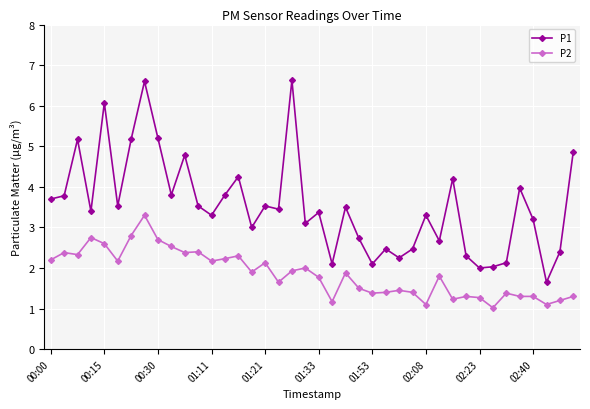

What is the greatest value displayed?

6.6